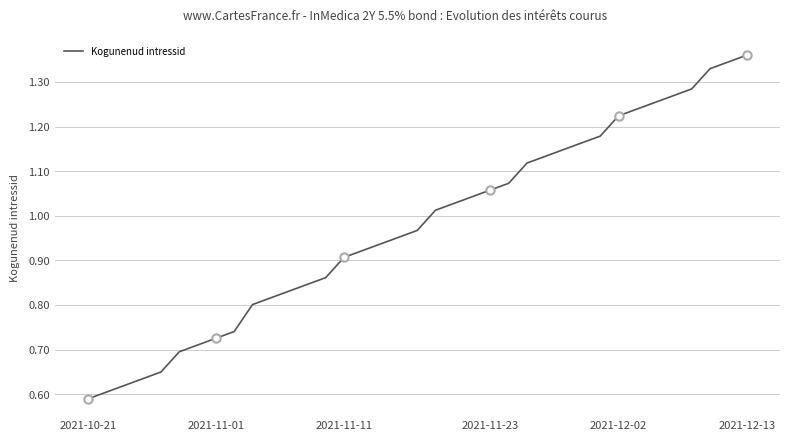

Which category has the lowest value across all series?

2021-10-21